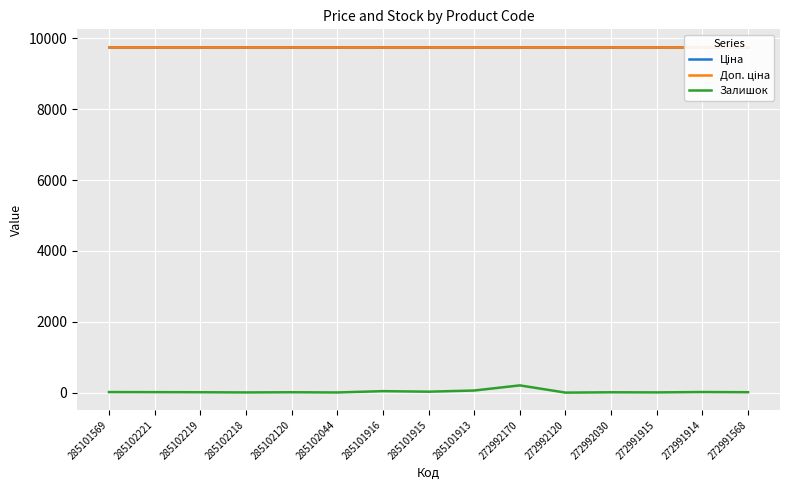

What is the value of the Залишок point at the 12th from the left?

12.0